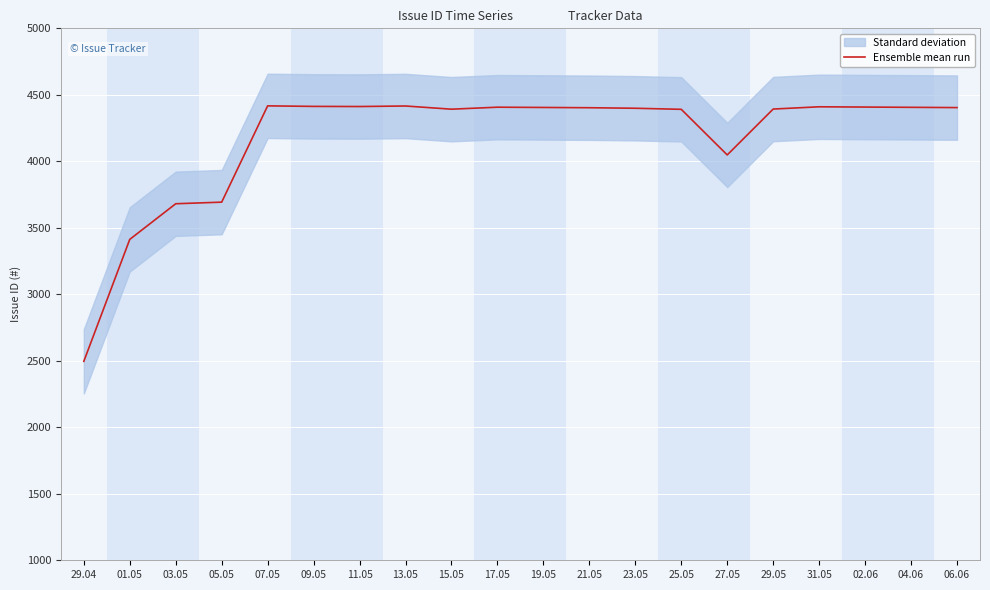

True or false: there are more than 2 points higher than both neighbors.

True